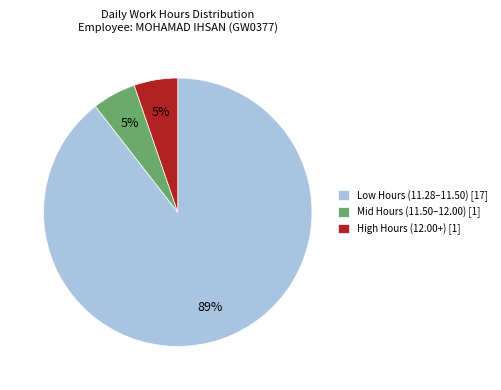

Do Low Hours (11.28–11.50) [17] and Mid Hours (11.50–12.00) [1] together represent more than half of the pie?

Yes